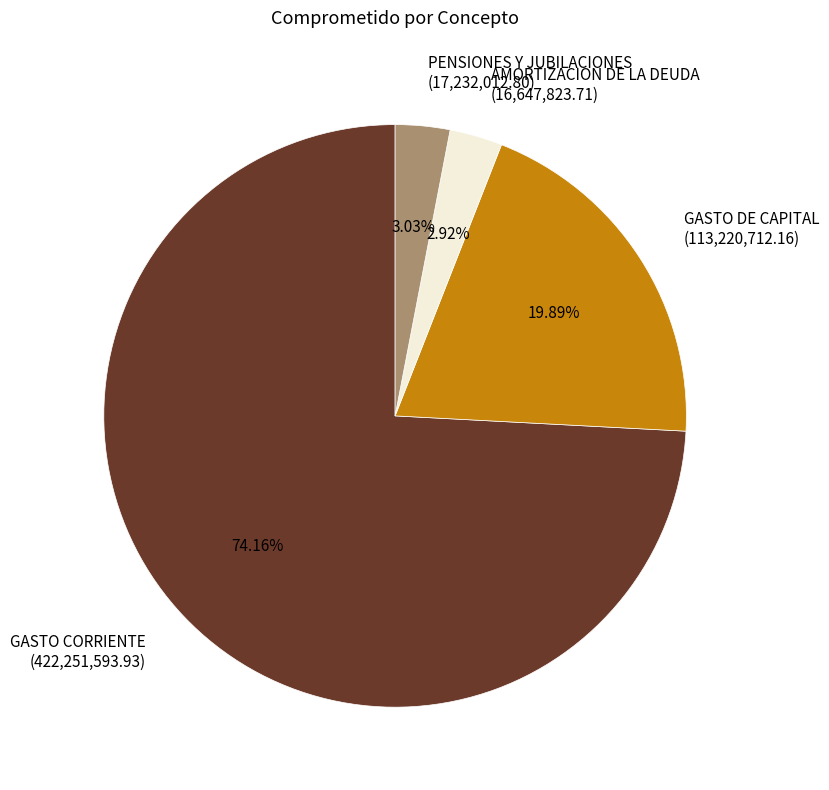

What percentage is the GASTO CORRIENTE slice, to the nearest percent?

74%